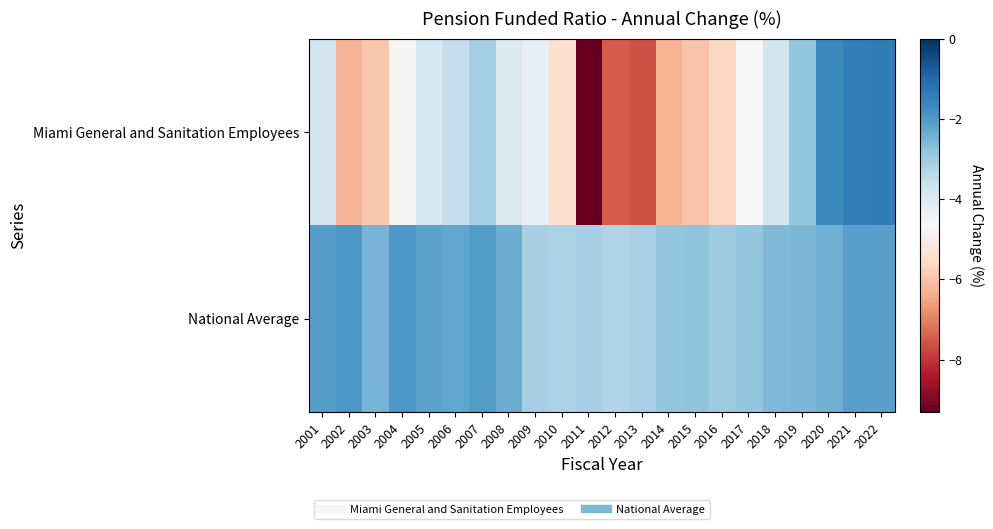

What is the difference between the highest and lowest values at 2001?

1.7